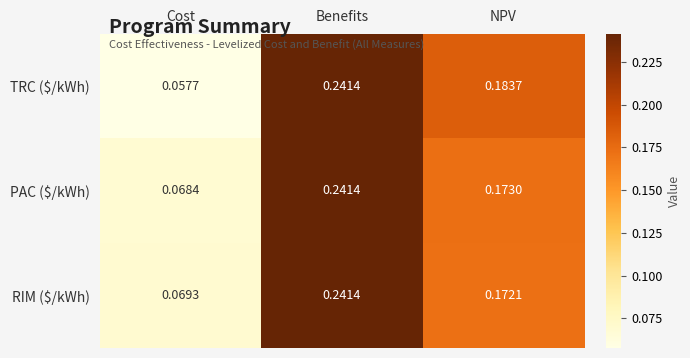

At which label is RIM ($/kWh) closest to 0?

Cost